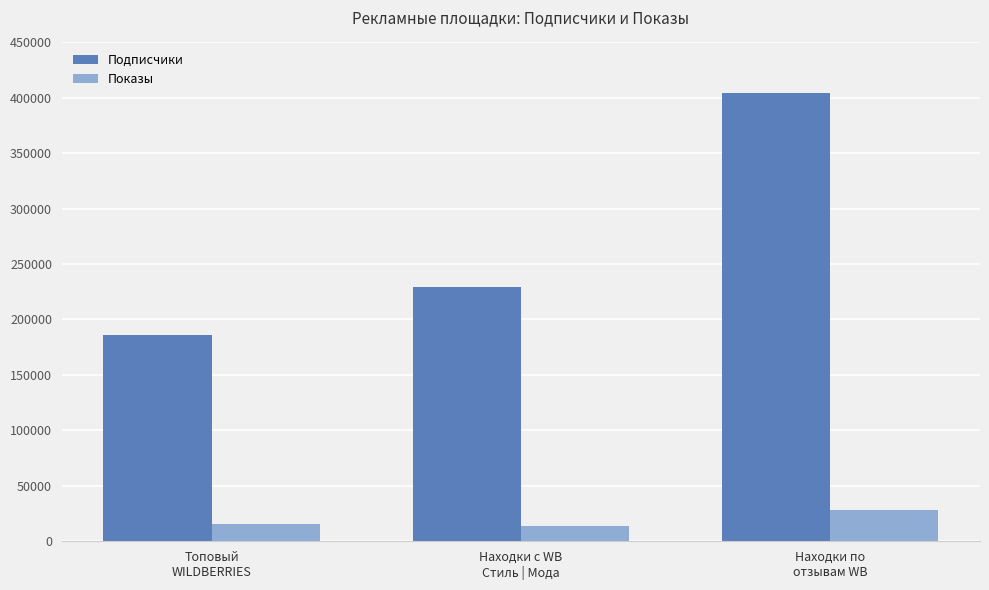

What is the value of the Показы bar at the 3rd from the left?

27615